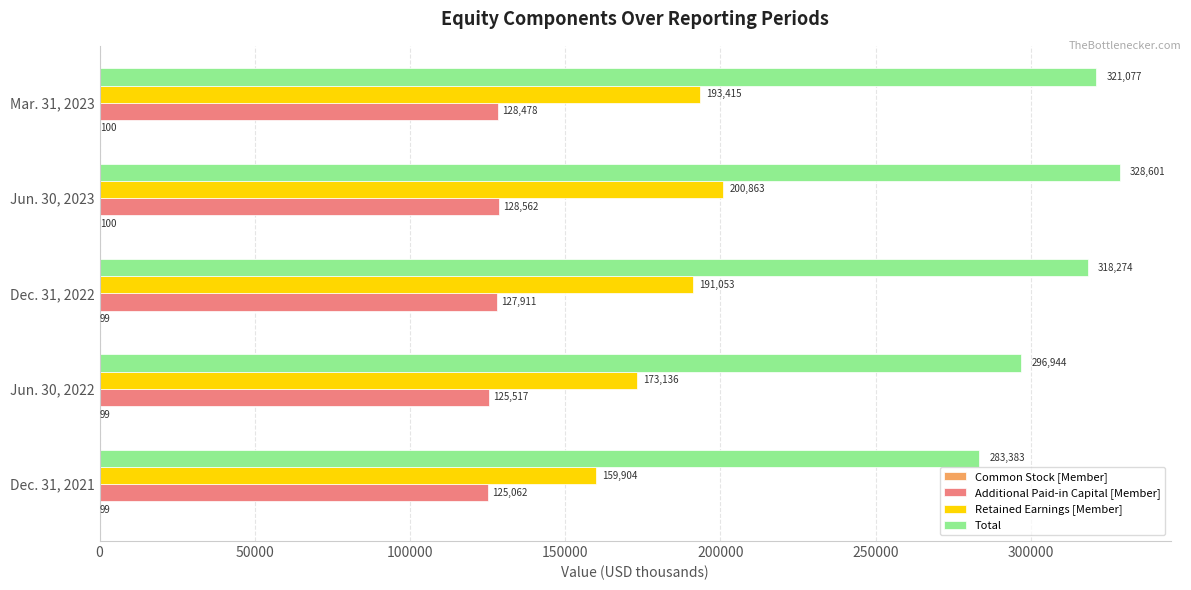

What is the sum of all Retained Earnings [Member] values?

918371